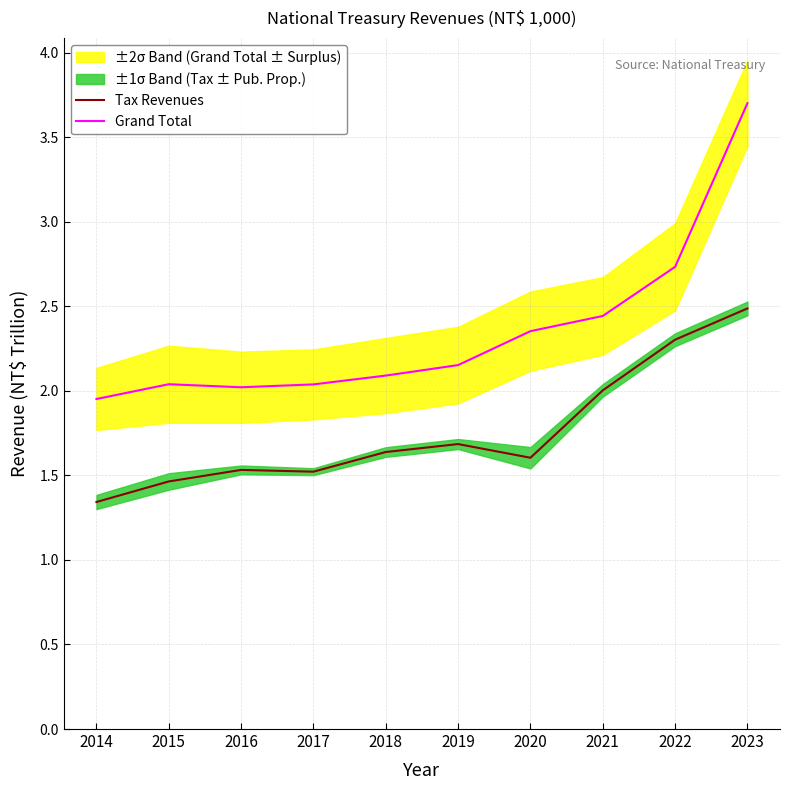

Which category has the highest value across all series?

2023